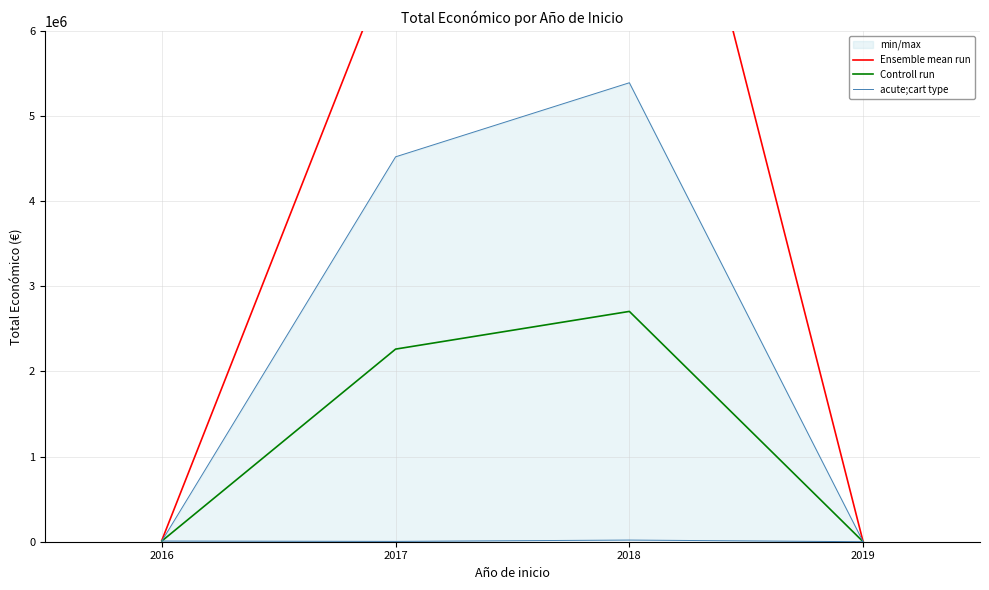

How many lines are shown in the chart?

3